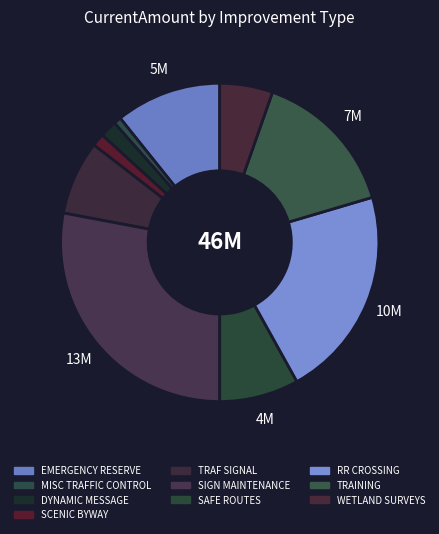

How many segments does this pie chart have?

10